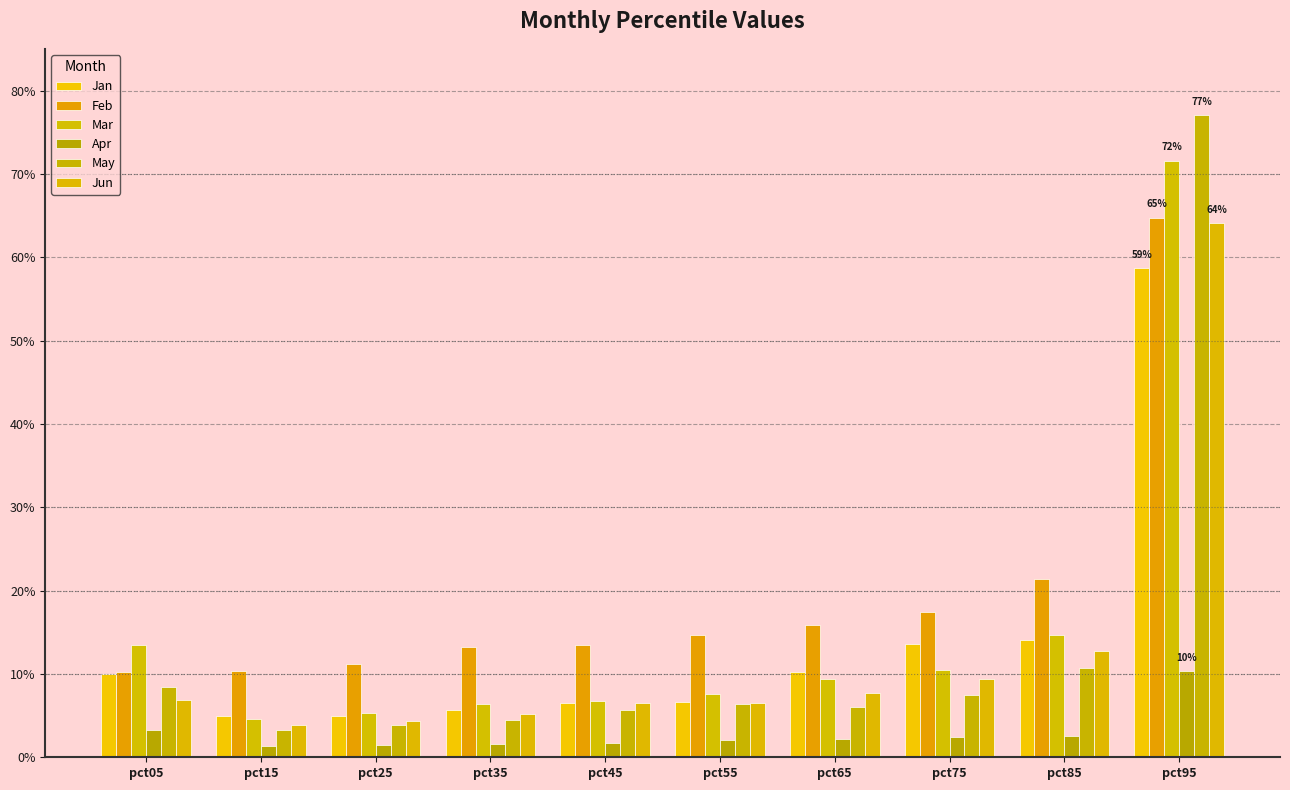

What is the value of the Mar bar at the 3rd from the left?

0.1